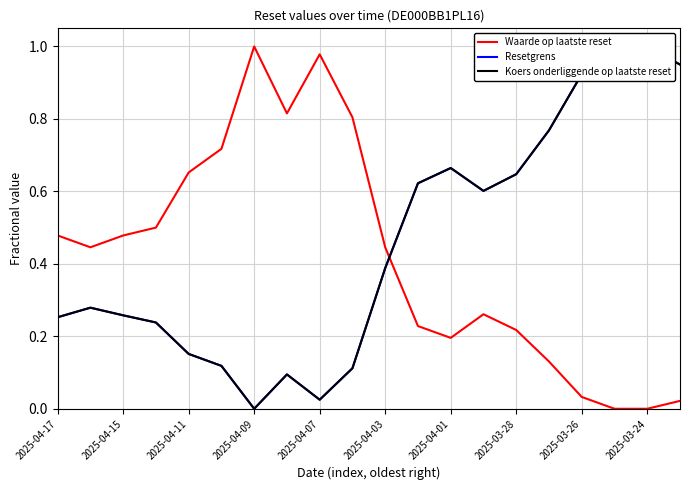

At which label does Waarde op laatste reset reach its peak?

2025-04-09